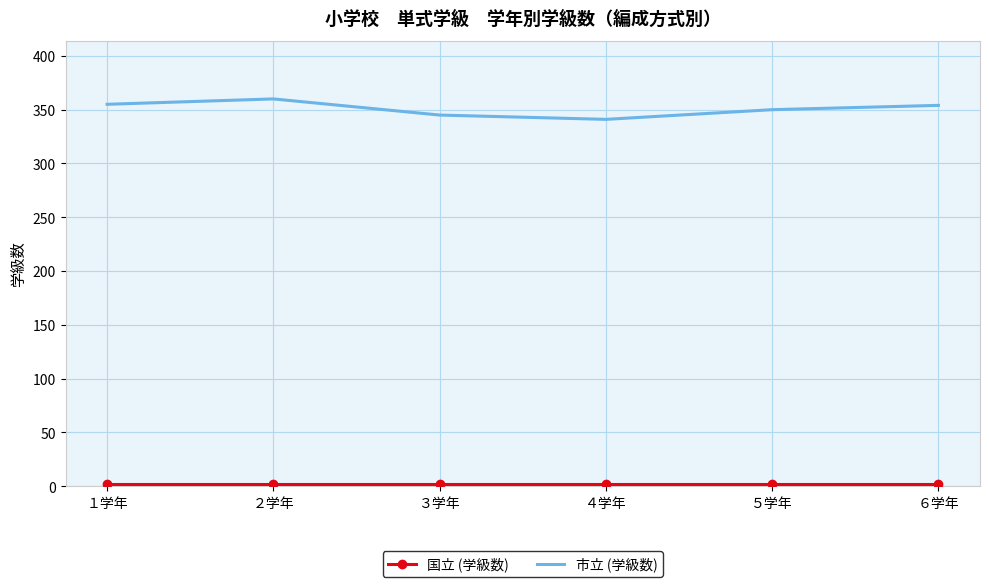

True or false: 市立 (学級数) has a value of 178 at １学年.

False